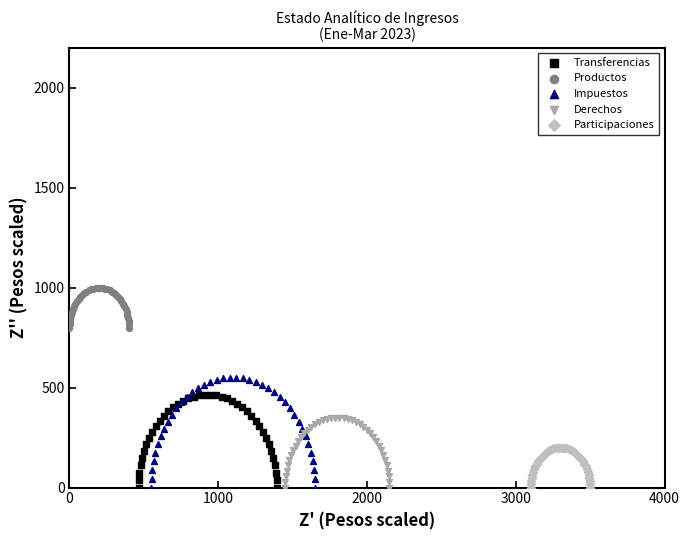

Which series reaches the maximum Y coordinate?

Productos